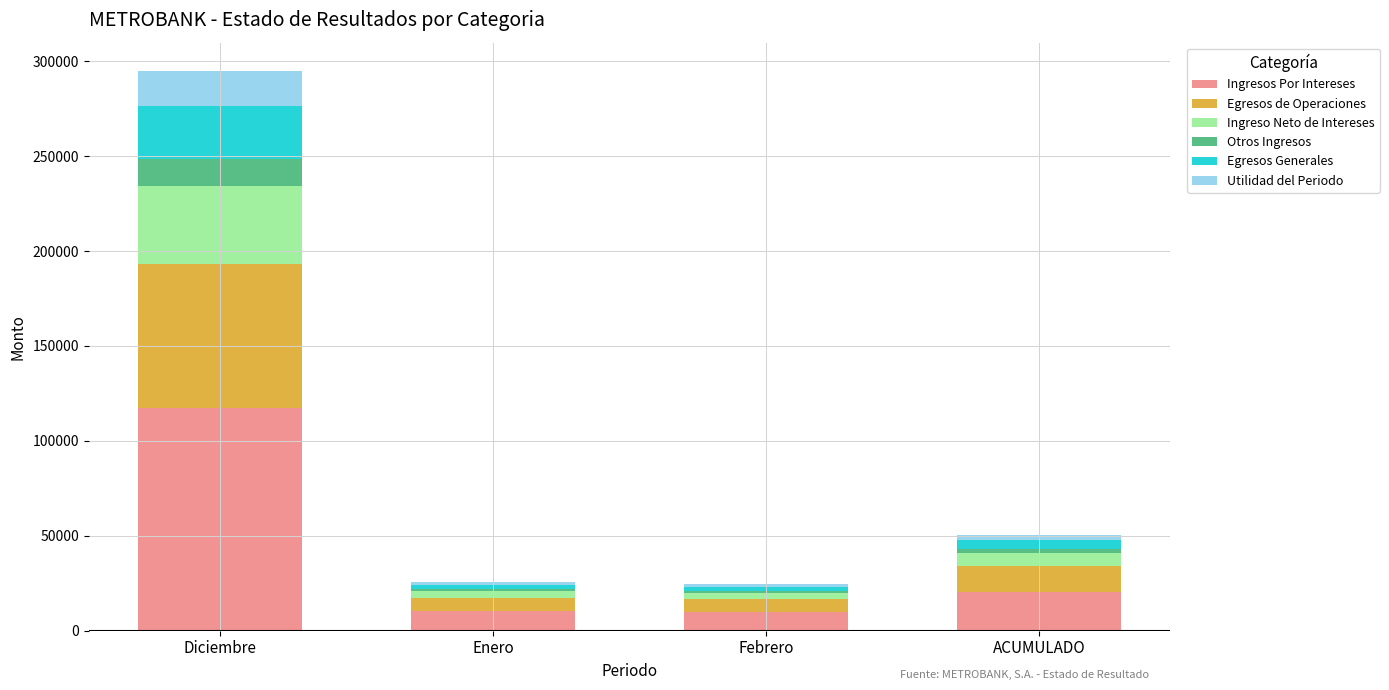

What is the maximum value for Ingresos Por Intereses?

117250.7